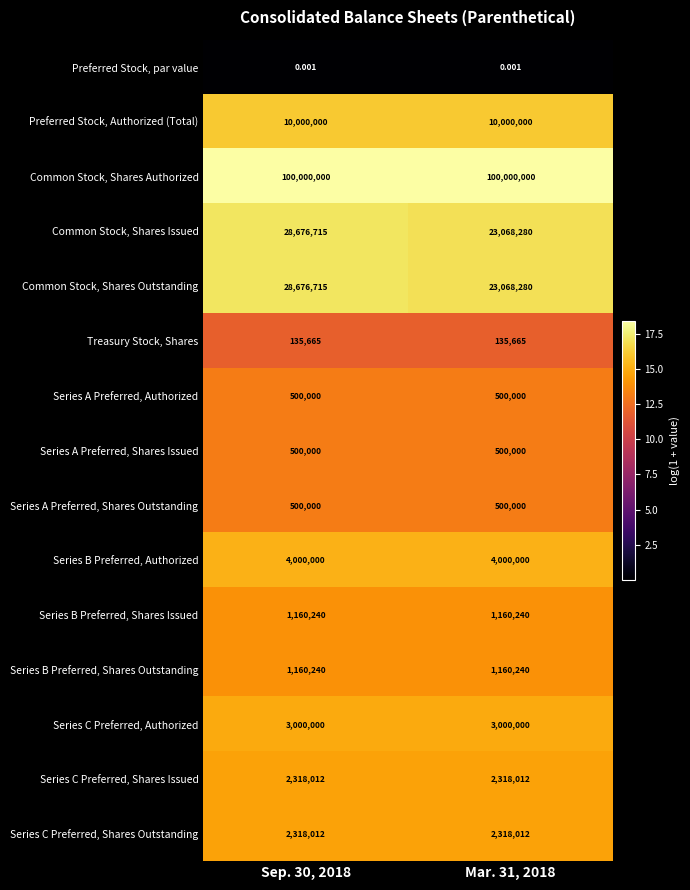

Which series has the largest total across all categories?

Common Stock, Shares Authorized